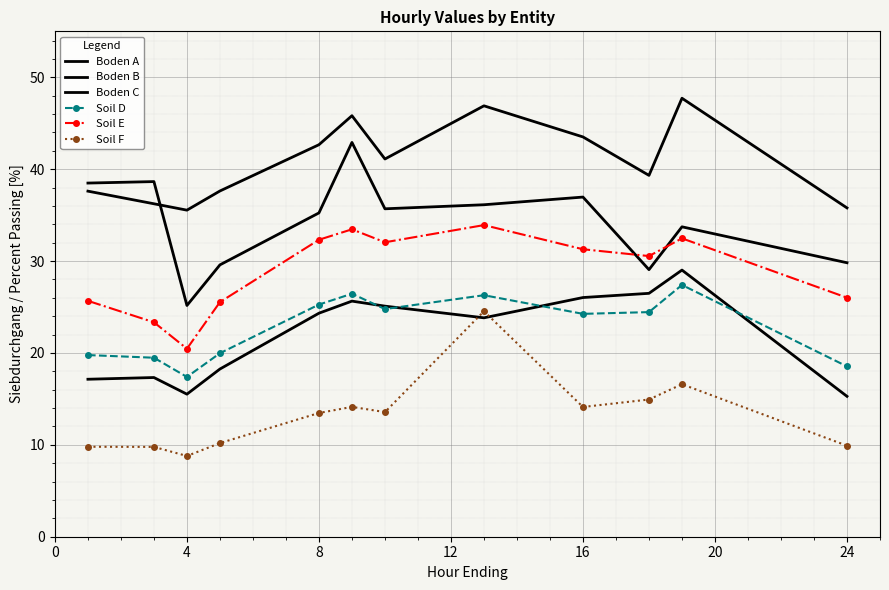

How many distinct data groups are displayed?

6